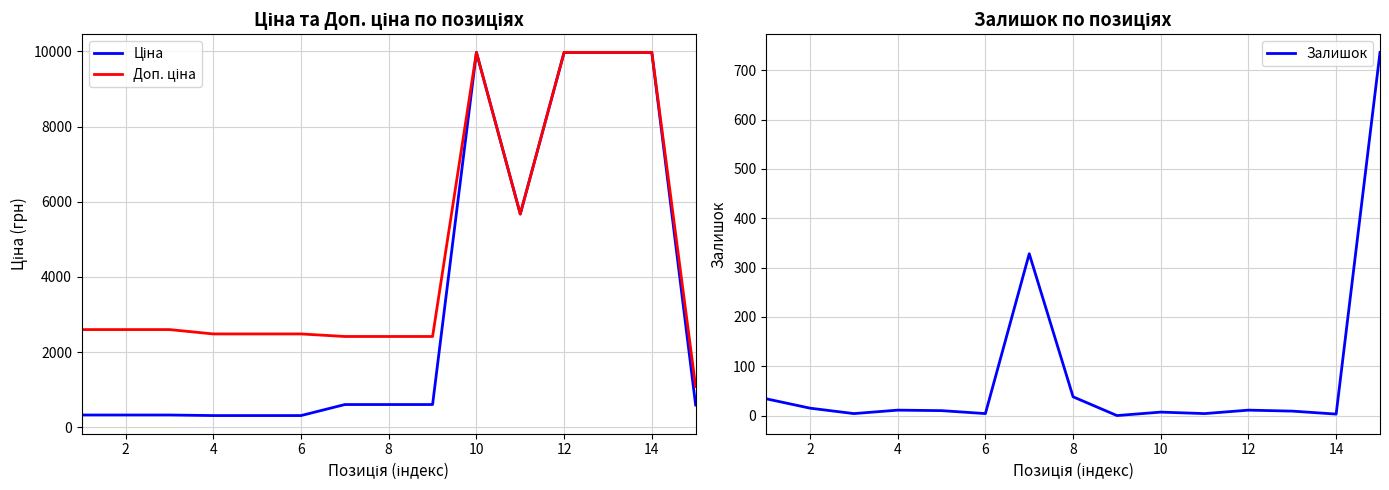

What is the maximum value for Залишок?

736